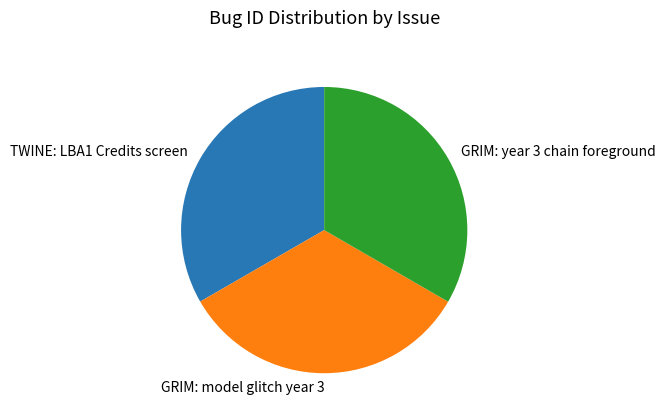

Is it true that GRIM: model glitch year 3 is 33% of the pie?

True